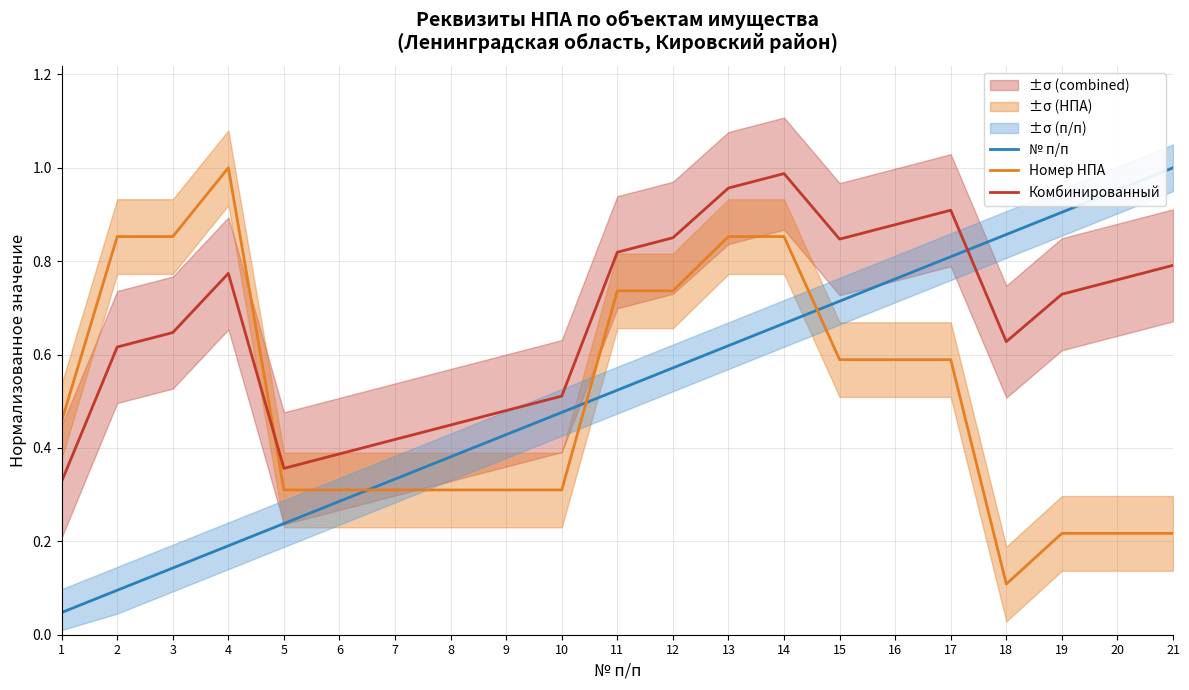

What is the value of the Номер НПА point at the 2nd from the left?

0.9